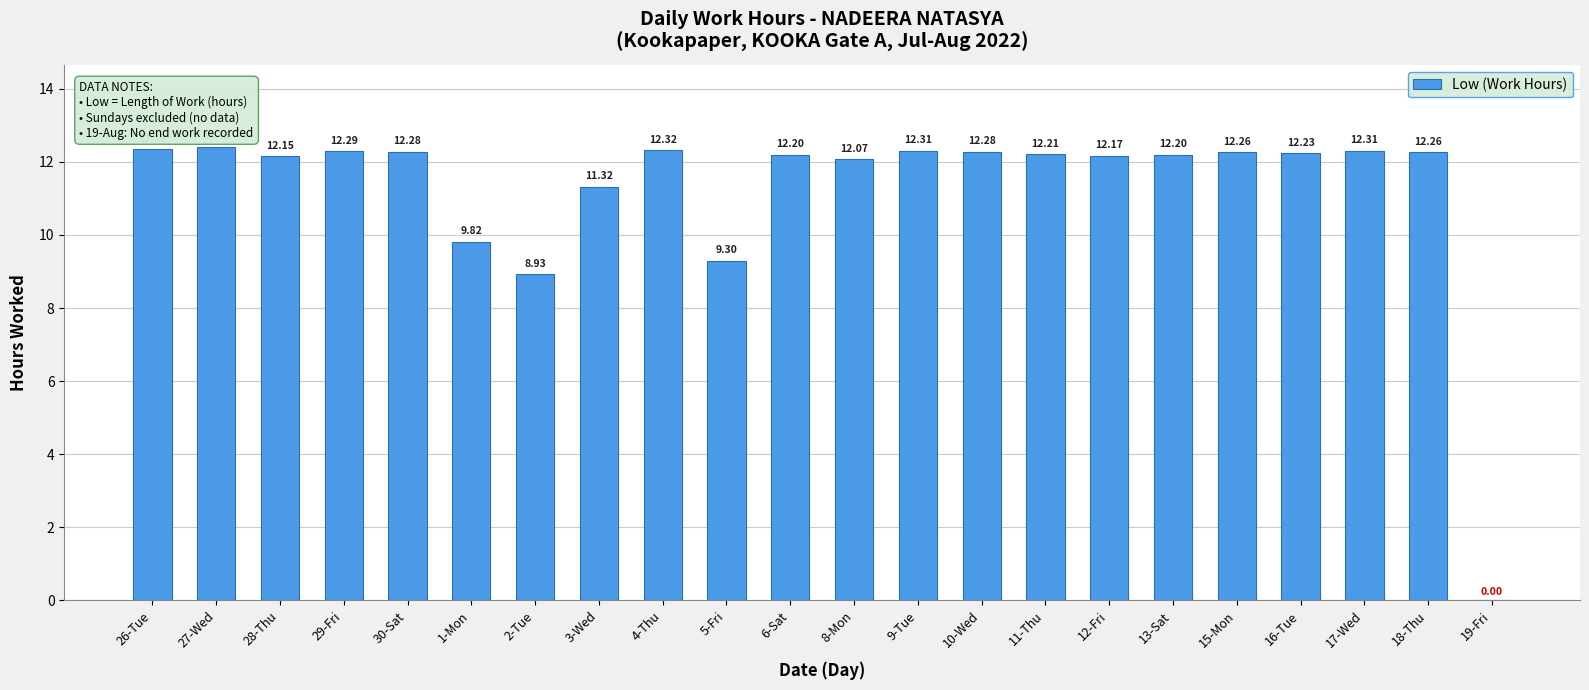

At which label is the value closest to 6?

2-Tue